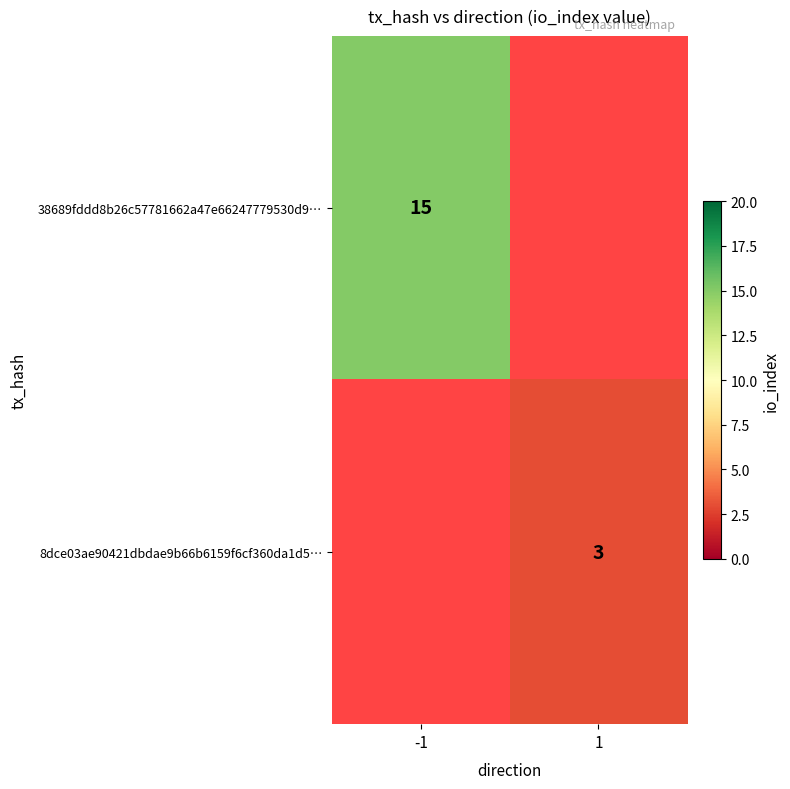

True or false: 38689fddd8b26c57781662a47e66247779530d9… has a value of 15 at -1.

True